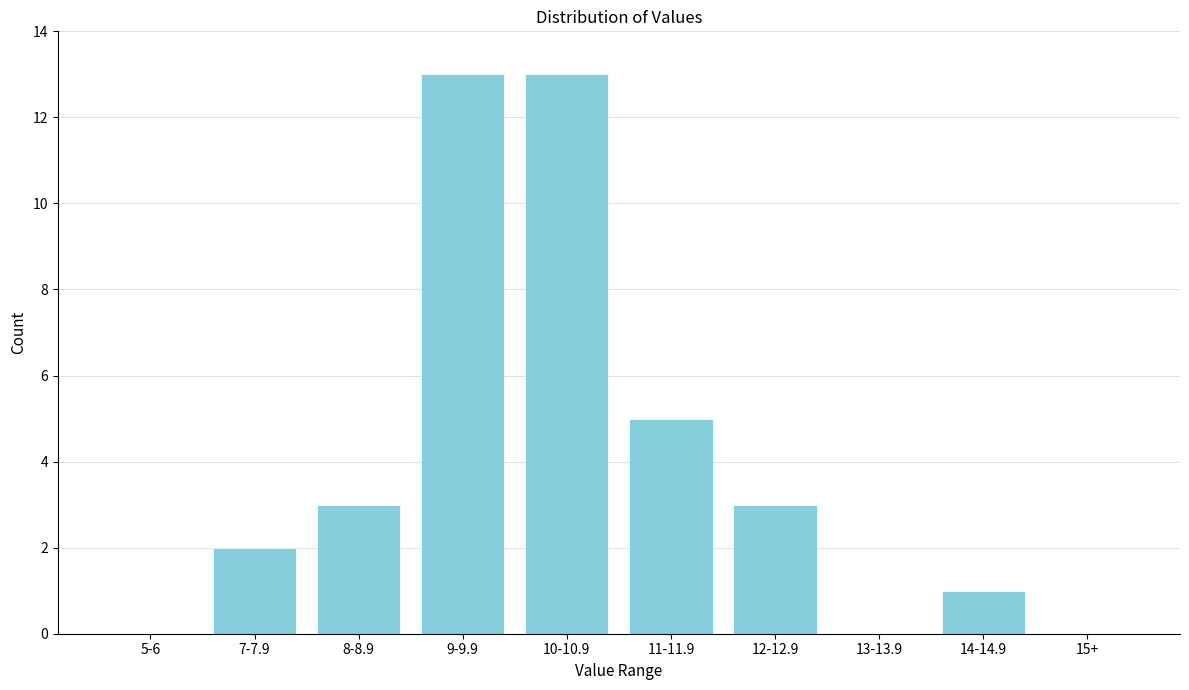

Reading left to right, extract all data points from this chart.

5-6=0	7-7.9=2	8-8.9=3	9-9.9=13	10-10.9=13	11-11.9=5	12-12.9=3	13-13.9=0	14-14.9=1	15+=0